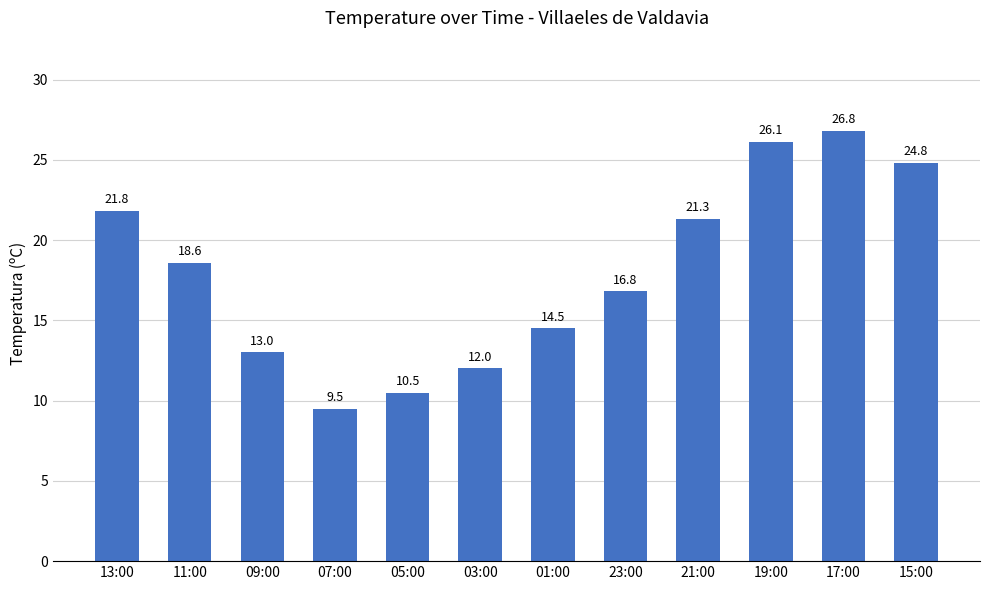

List the labels in order of value, smallest first.

07:00, 05:00, 03:00, 09:00, 01:00, 23:00, 11:00, 21:00, 13:00, 15:00, 19:00, 17:00